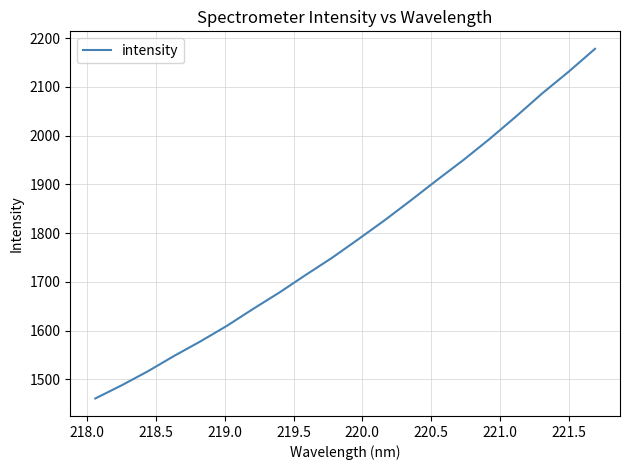

What is the maximum value shown in the chart?

2178.3